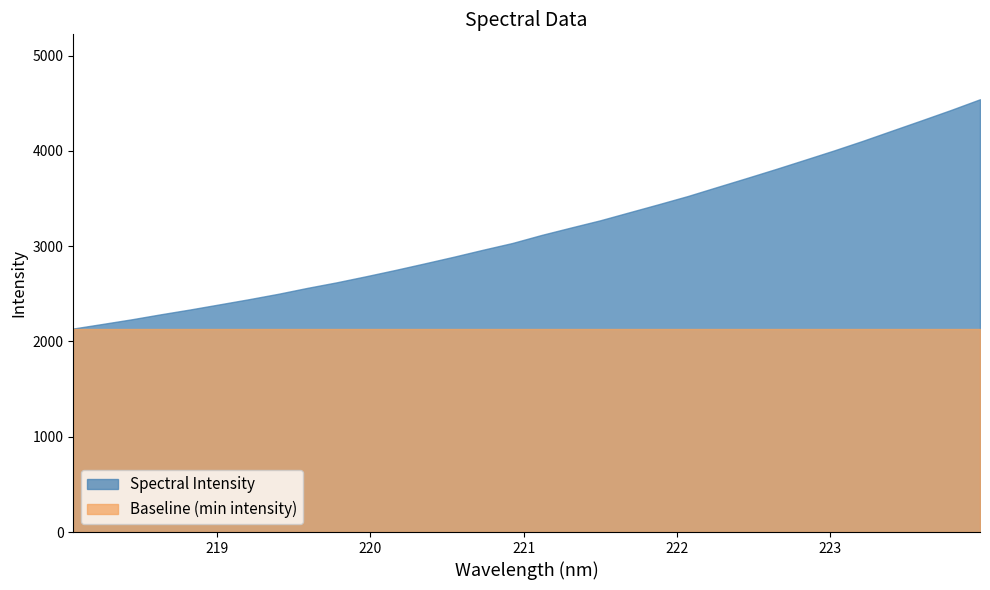

Approximately how many times larger is the value at 218.6332 compared to 221.6902?

0.7